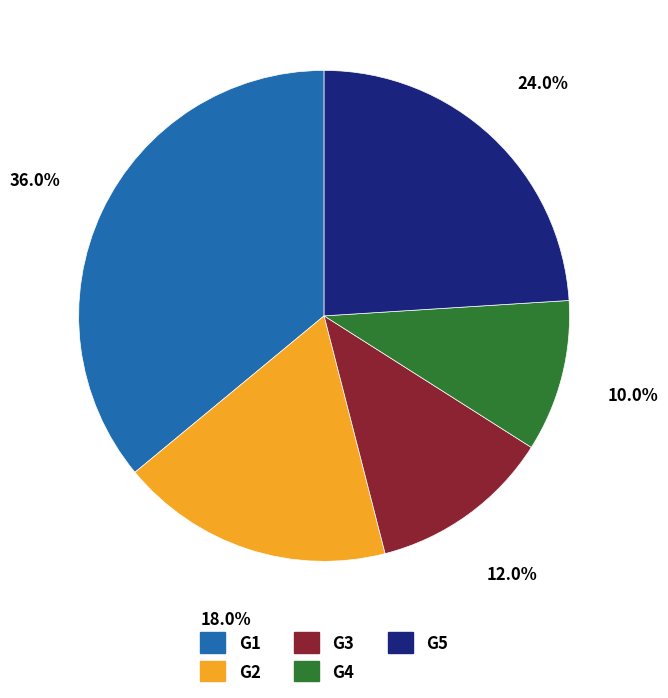

To the nearest percent, what is the difference between the G5 and G4 slice percentages?

14%